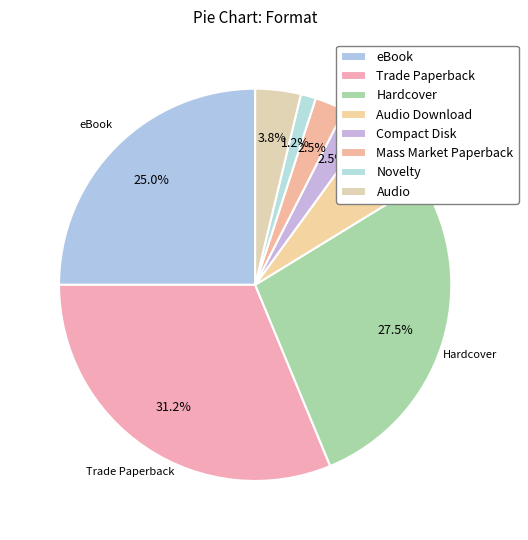

To the nearest percent, what is the average slice percentage?

12%